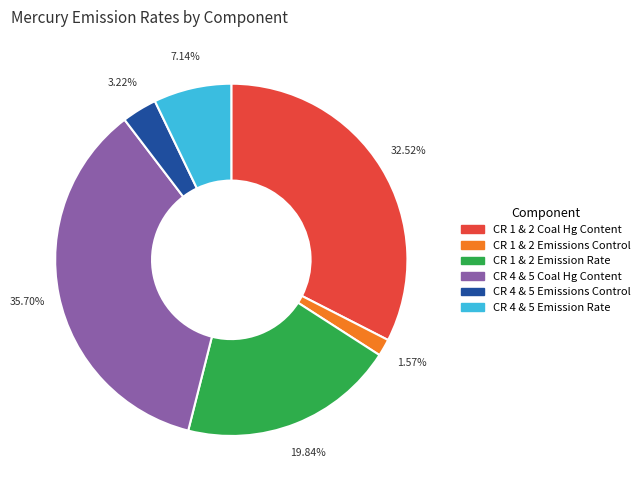

To the nearest percent, what is the average slice percentage?

17%